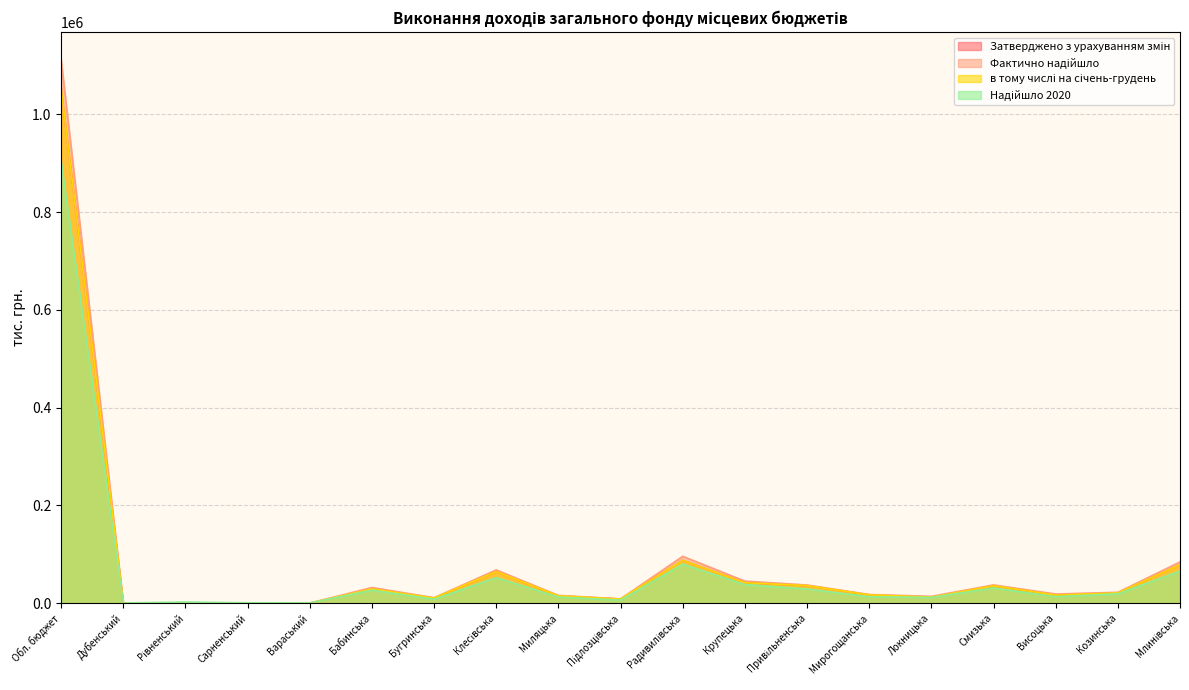

At which category is the sum across all series the highest?

Обл. бюджет